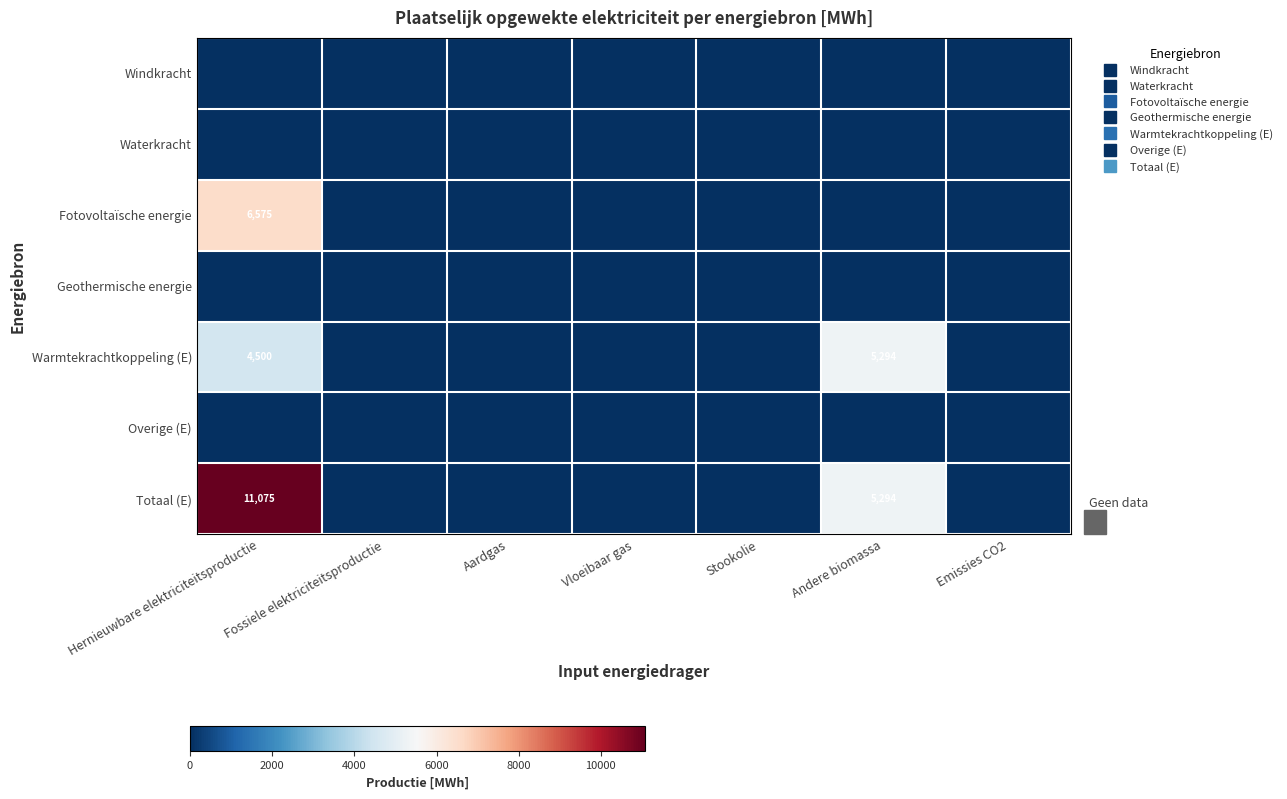

What is the maximum value shown in the chart?

11074.7